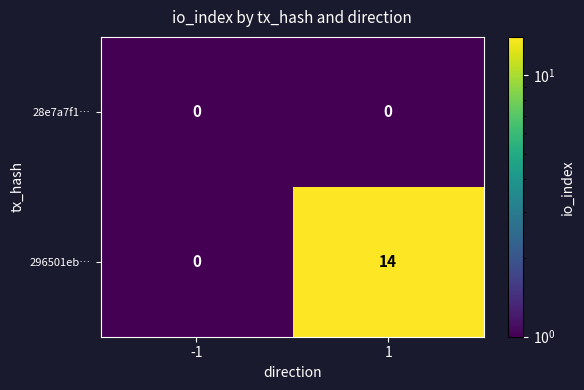

What is the highest value of the 296501eb… series?

14